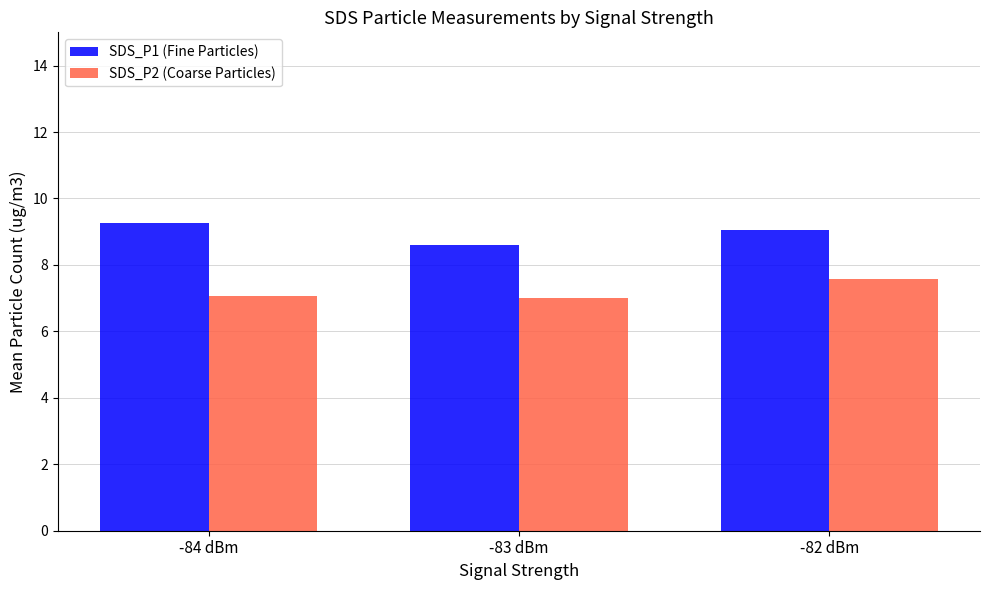

Which category has the highest value in the SDS_P1 (Fine Particles) series?

-84 dBm